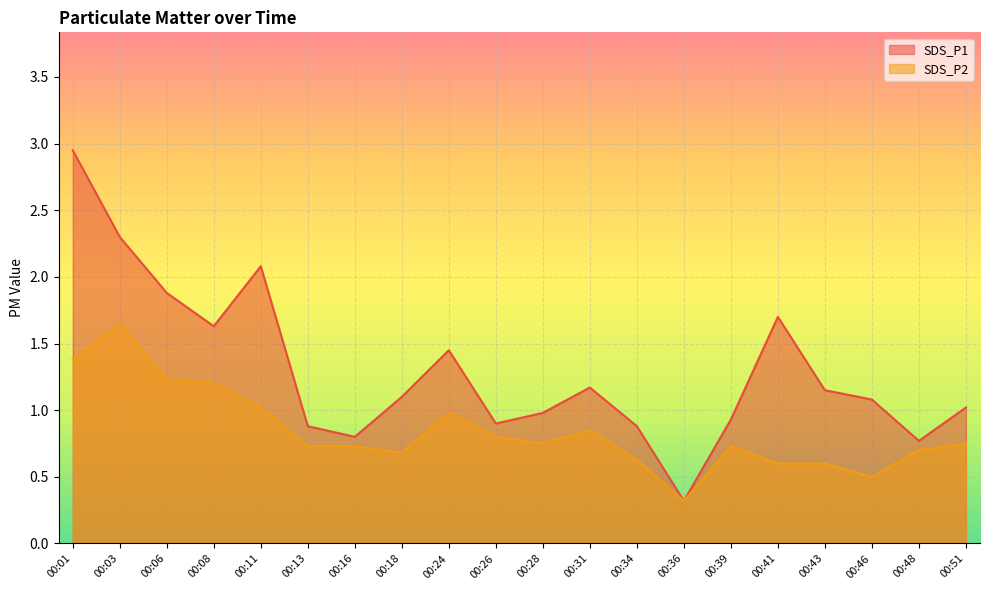

Does the chart display data point markers on the line(s)?

No